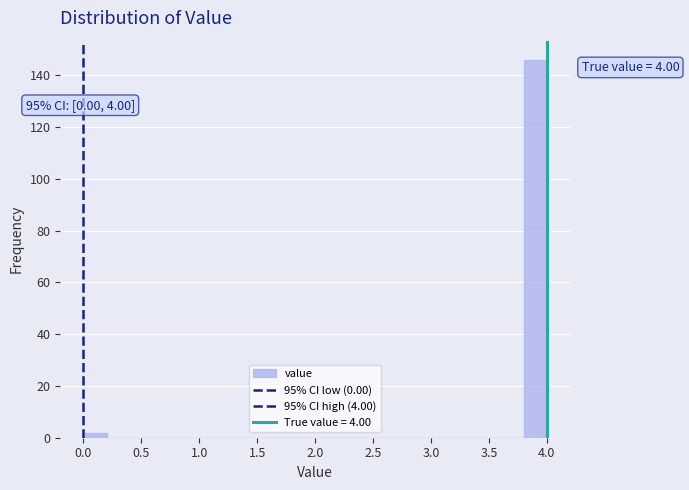

Which range on the x-axis has the tallest bar?

3.8 to 4.0